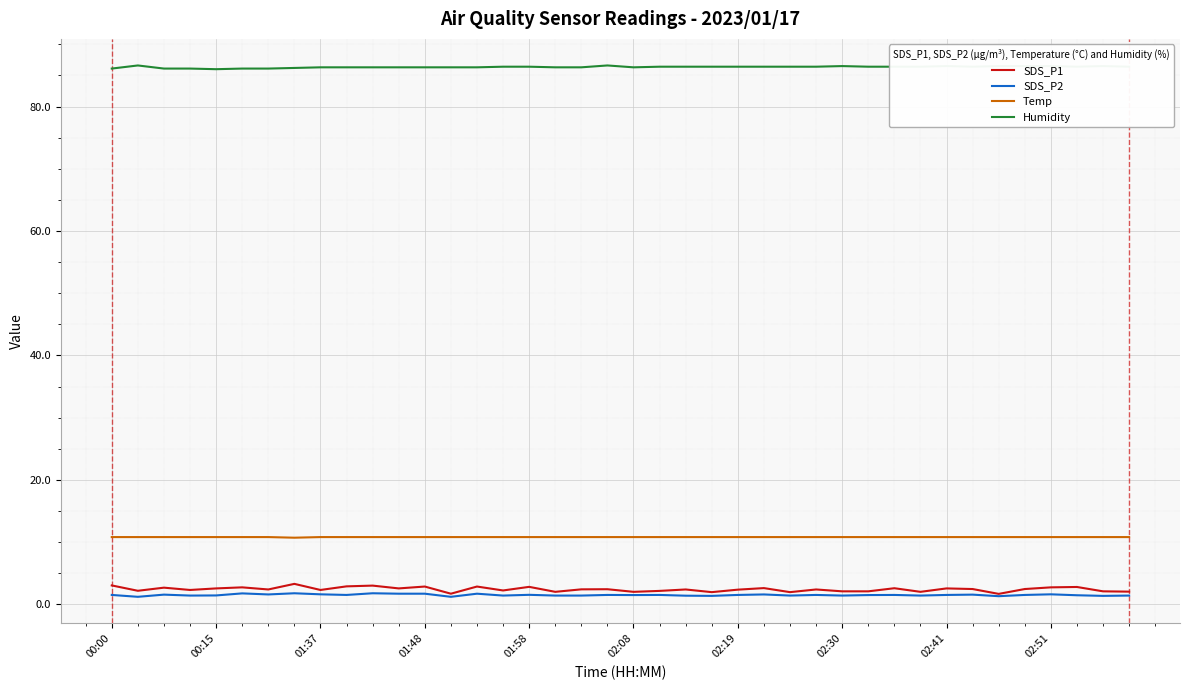

Which series has the largest range (max minus min)?

SDS_P1